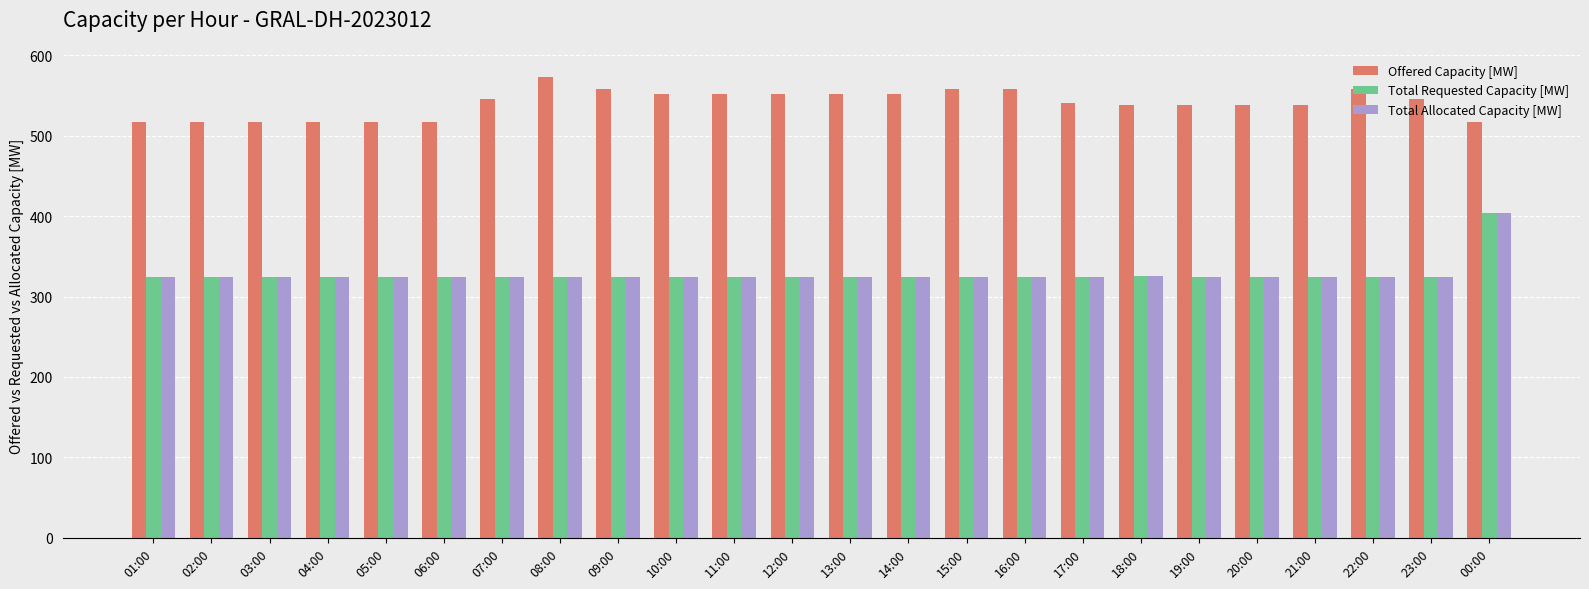

What is the average value of the Offered Capacity [MW] series?

540